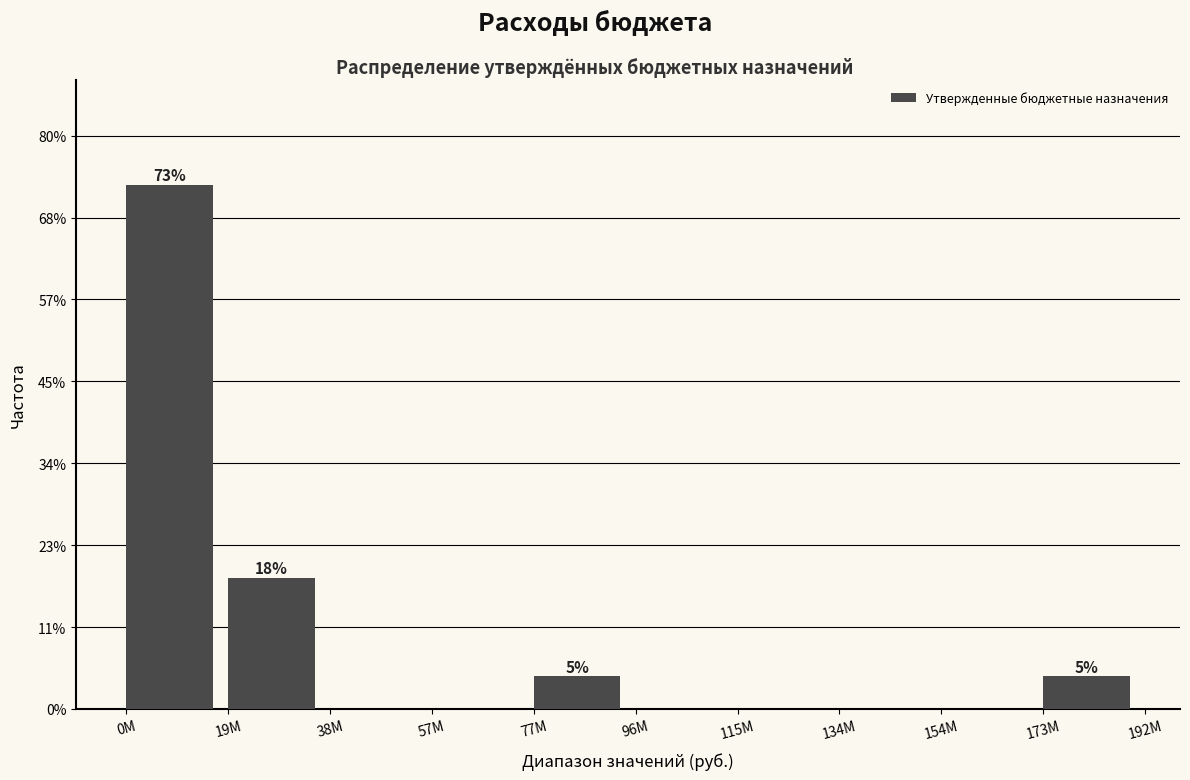

Are the bars horizontal?

No